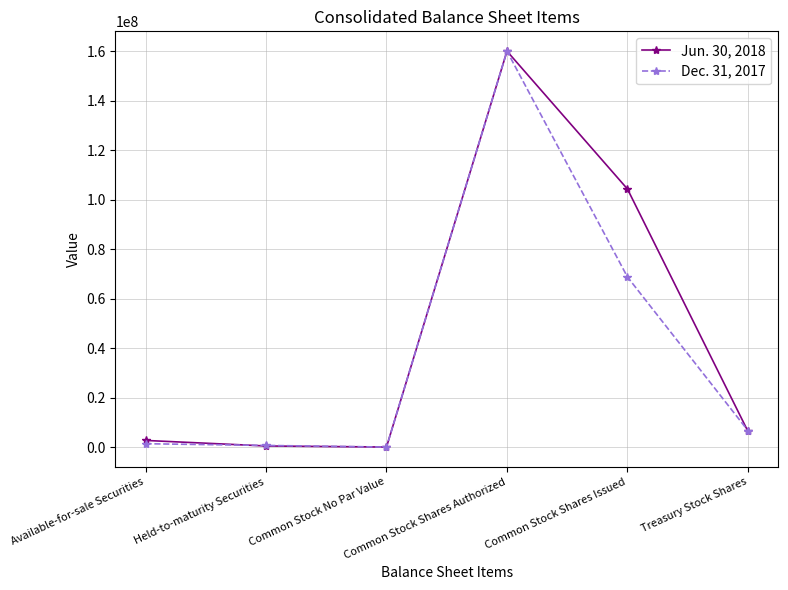

At how many categories does at least one series exceed 121811454?

1